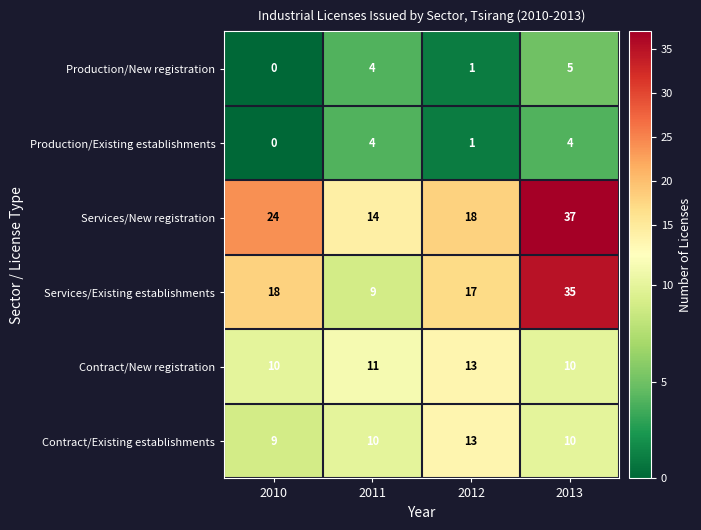

Reading right to left, what are all the values shown in this chart?

Production/New registration: 5	1	4	0
Production/Existing establishments: 4	1	4	0
Services/New registration: 37	18	14	24
Services/Existing establishments: 35	17	9	18
Contract/New registration: 10	13	11	10
Contract/Existing establishments: 10	13	10	9